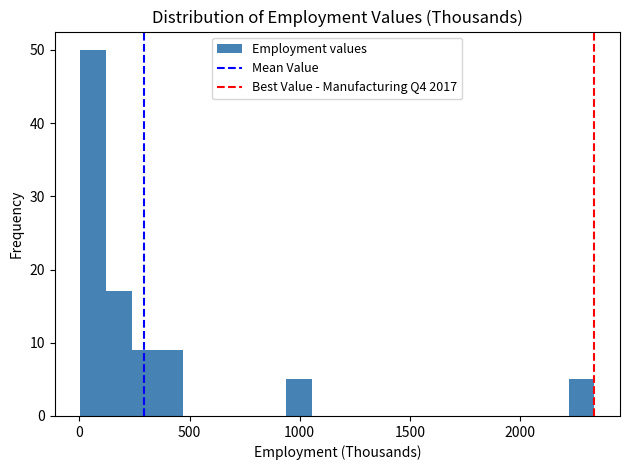

Read against the x-axis, roughly where is the centre of the tallest bar?

50